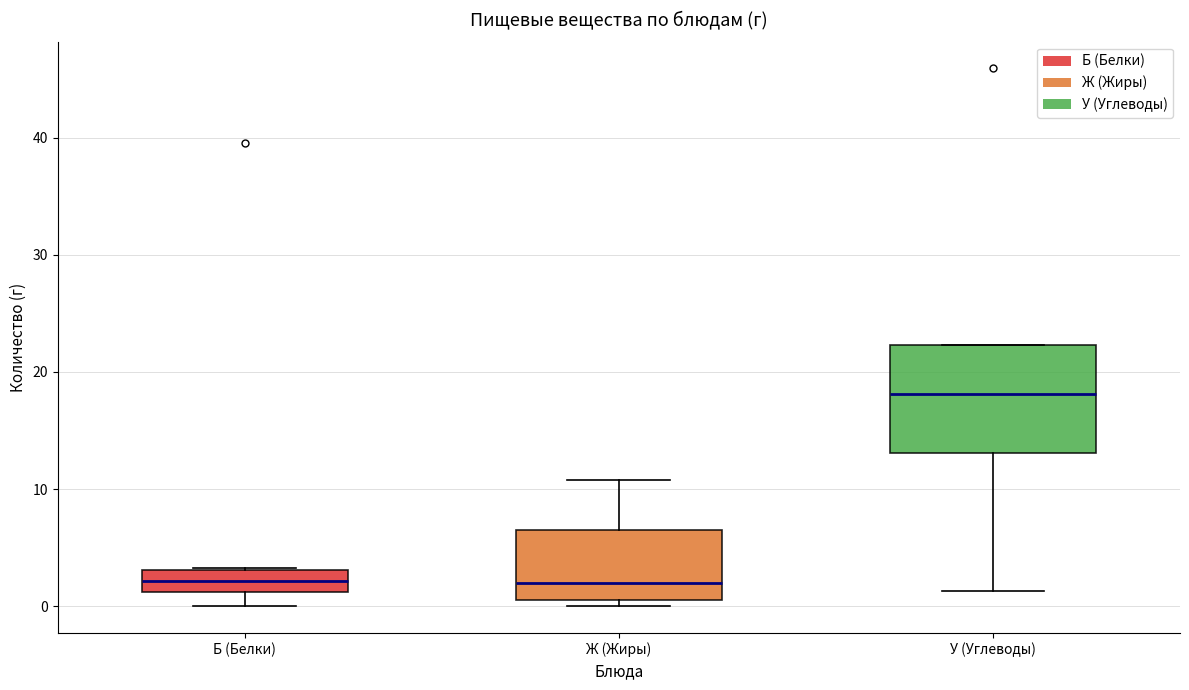

Which box has the highest median line?

У (Углеводы)